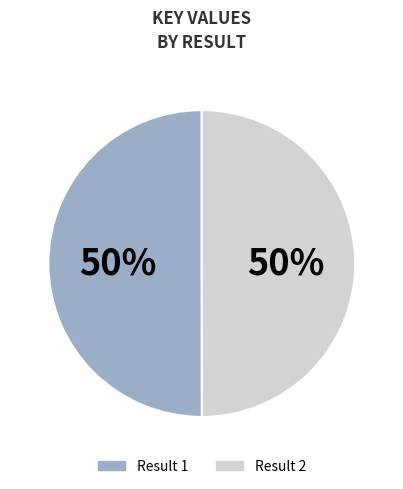

To the nearest percent, what is the average slice percentage?

50%